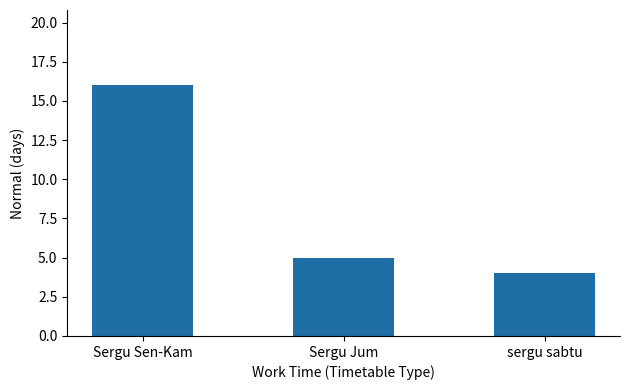

Rank the categories by value from highest to lowest.

Sergu Sen-Kam, Sergu Jum, sergu sabtu